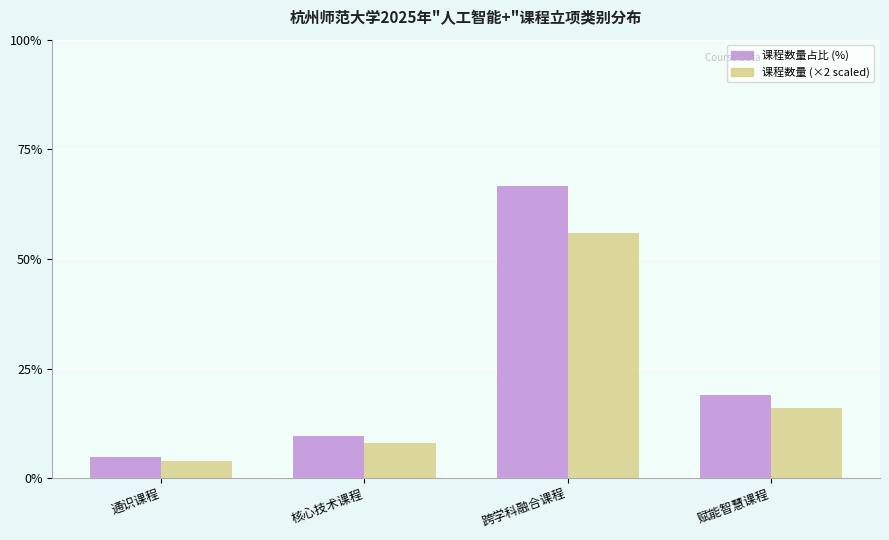

Is the value of 课程数量占比 (%) at 跨学科融合课程 greater than the value of 课程数量 (×2 scaled) at 跨学科融合课程?

Yes